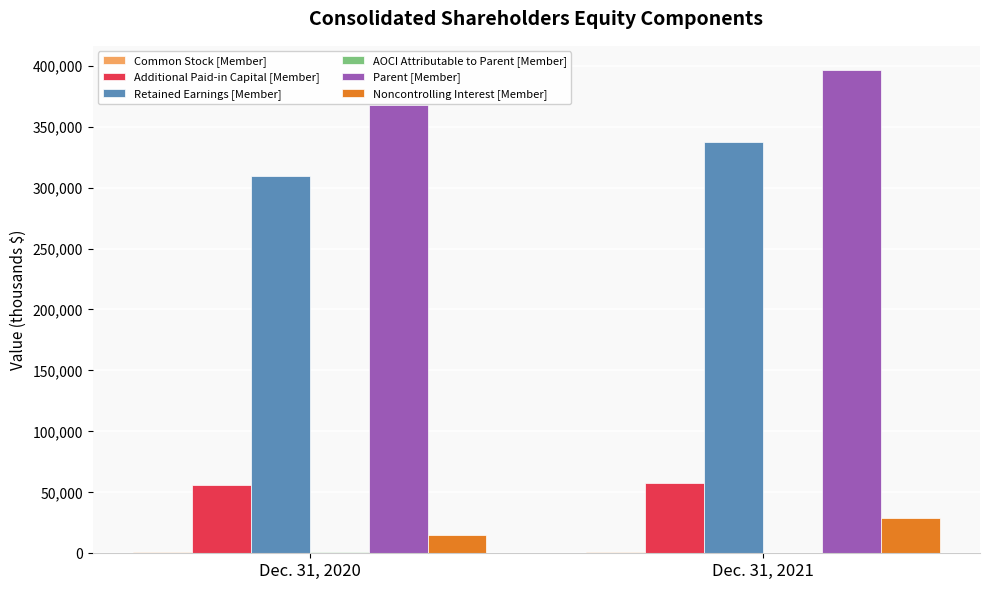

The value of Parent [Member] at Dec. 31, 2020 is 367654. True or false?

True